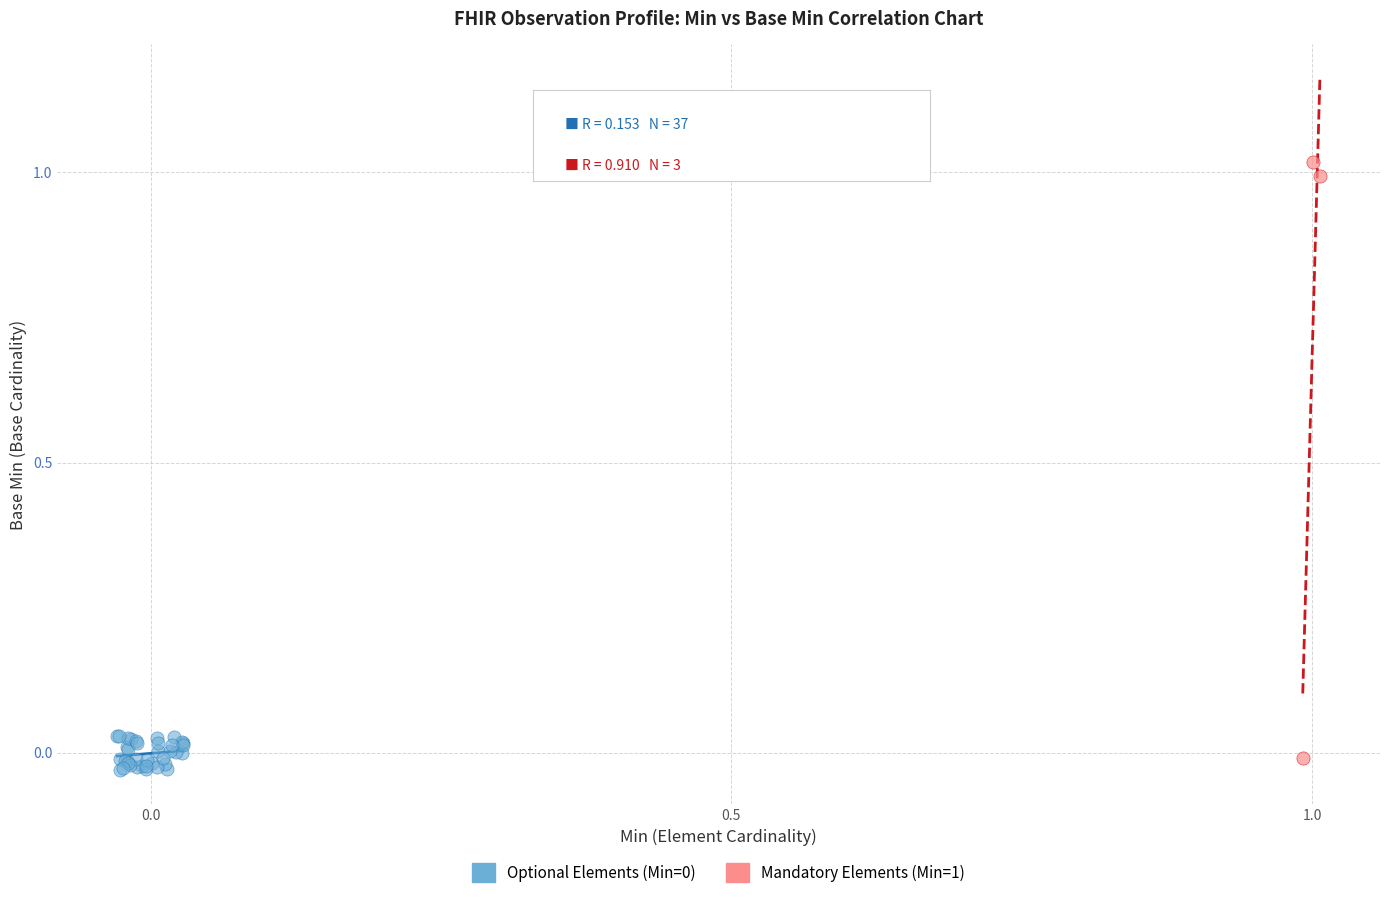

Which series has the largest Y range (max minus min)?

Mandatory Elements (Min=1)